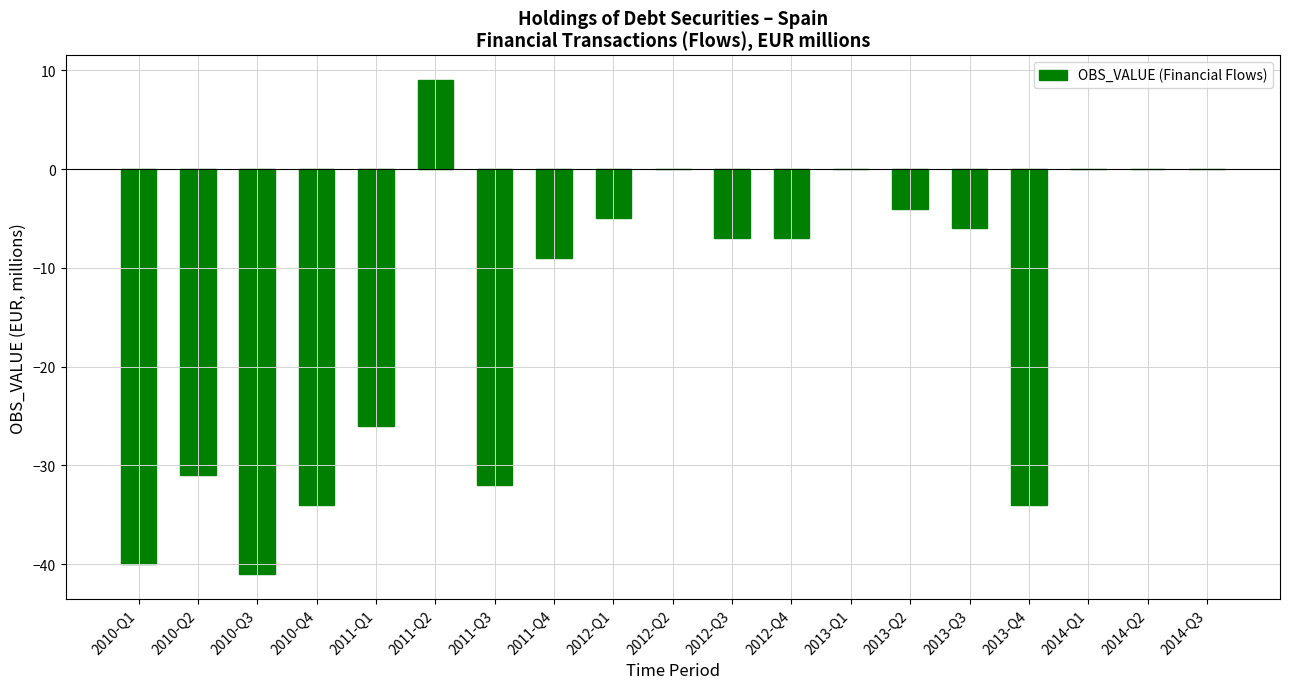

What is the maximum value shown in the chart?

9